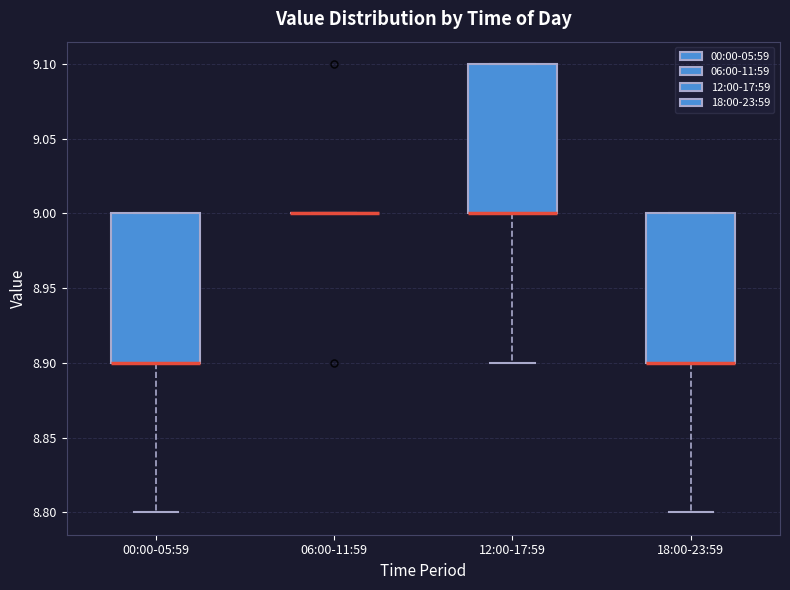

Where is the upper edge of the box for 12:00-17:59 on the y-axis? The values are not printed on the chart, so give them approximately, as read against the axis.

9.1